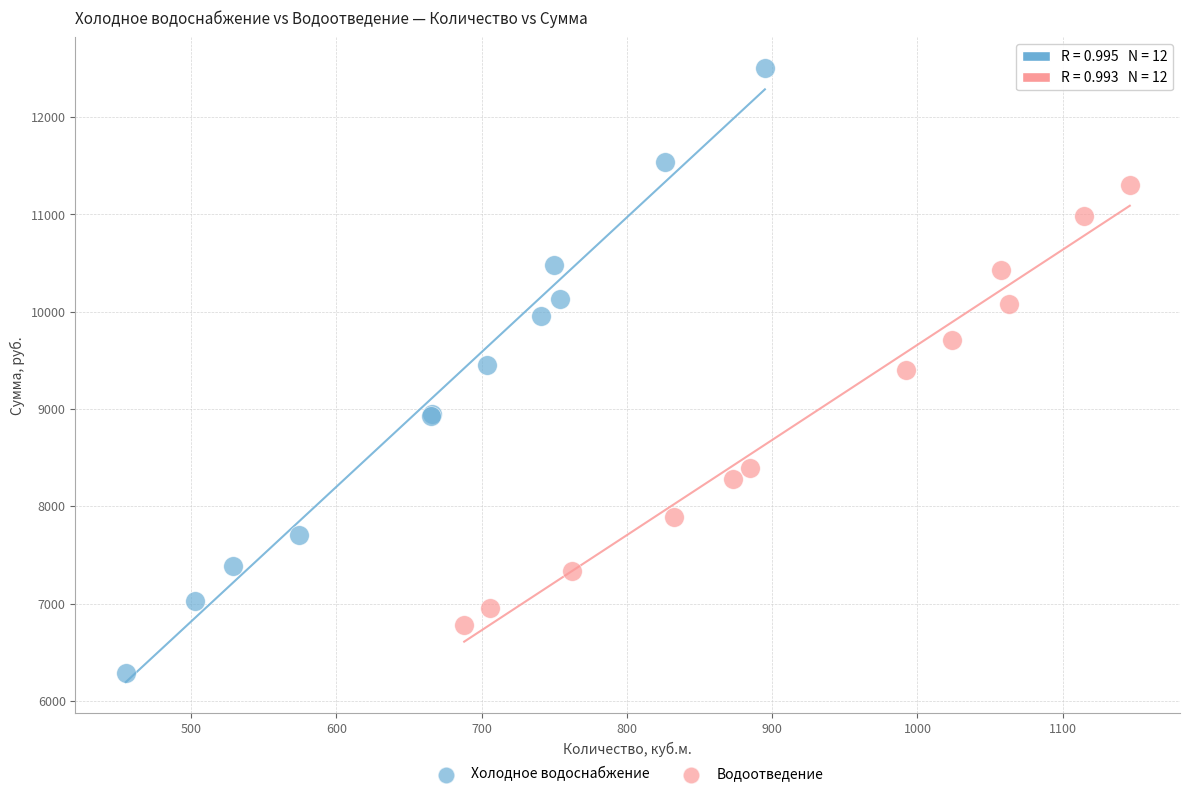

Which series contains the lowest Y value?

Холодное водоснабжение